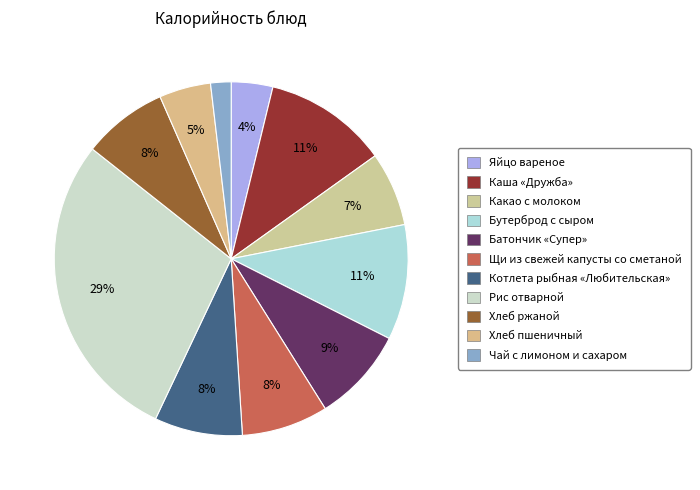

What is the largest slice in the pie chart?

Рис отварной